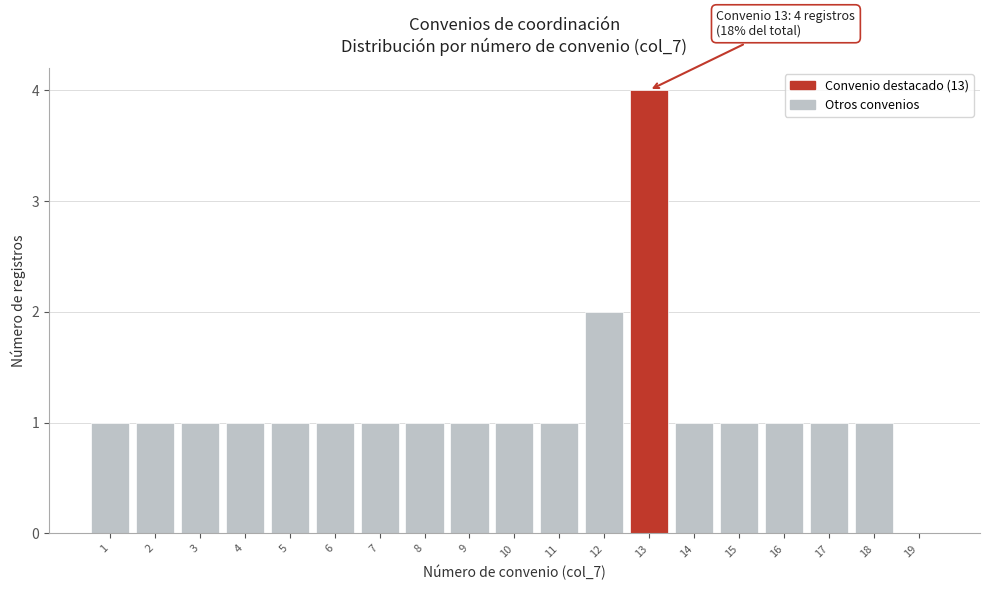

Which range on the x-axis has the tallest bar?

12.5 to 13.5